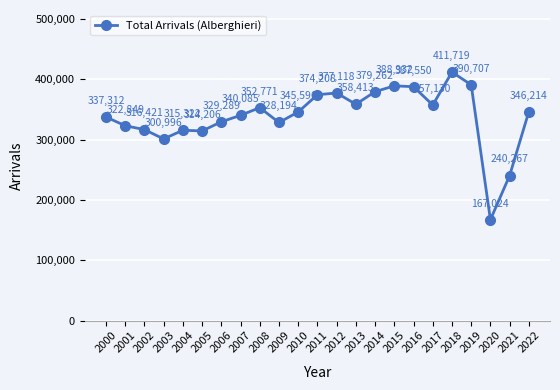

What is the value of the 7th point from the left?

329289